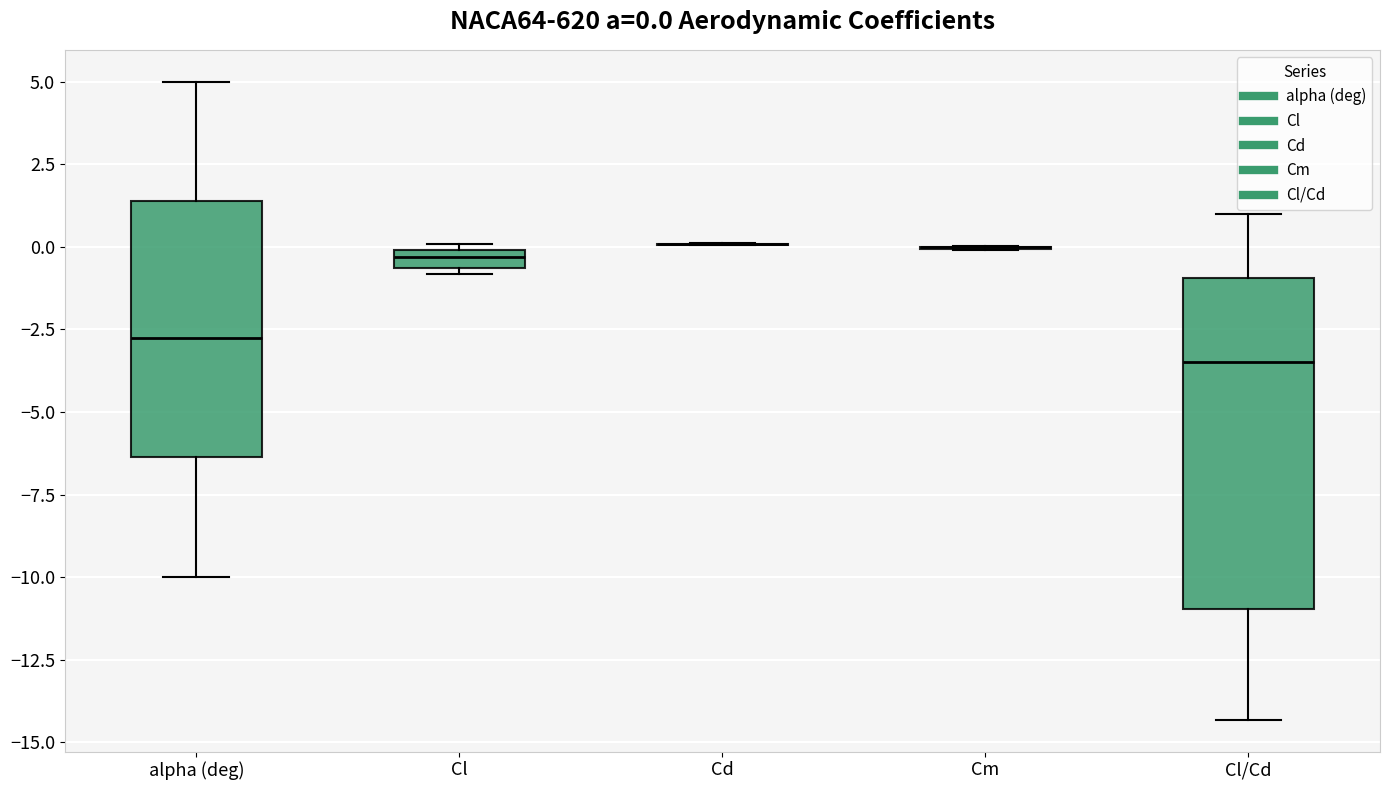

Which box is the tallest, from its lower edge to its upper edge?

Cl/Cd